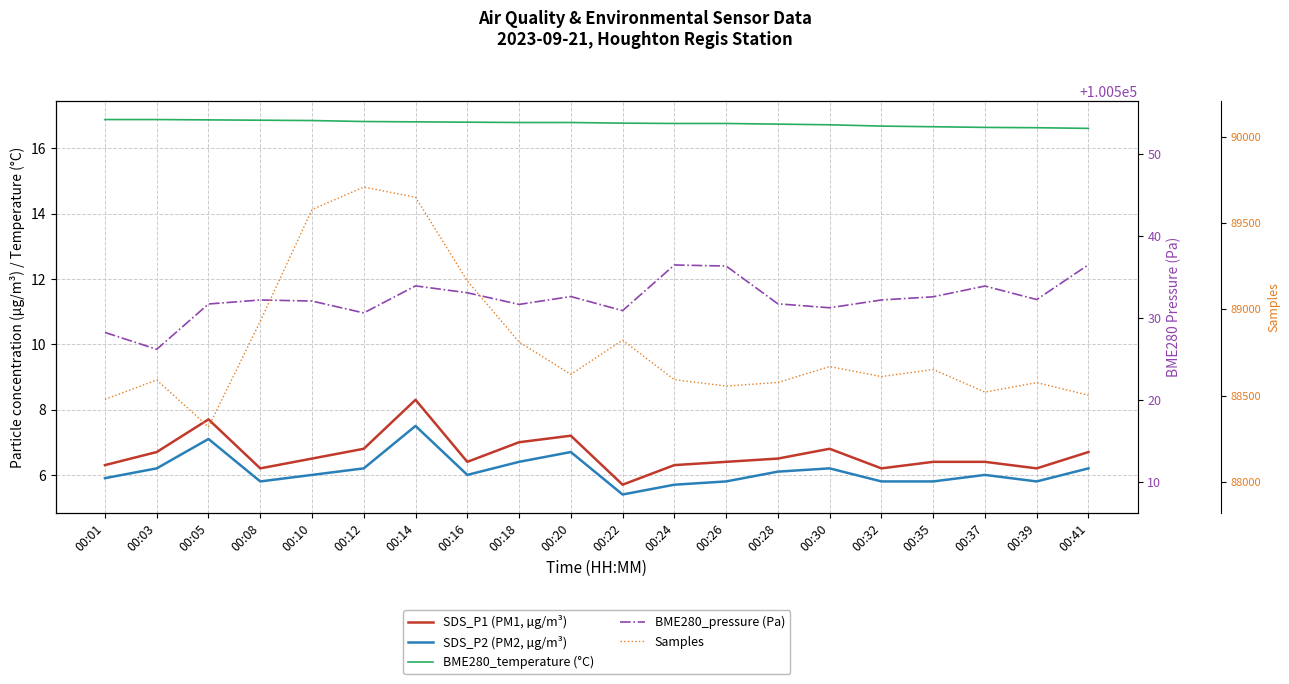

Which series changed the most between 00:01 and 00:35?

Samples